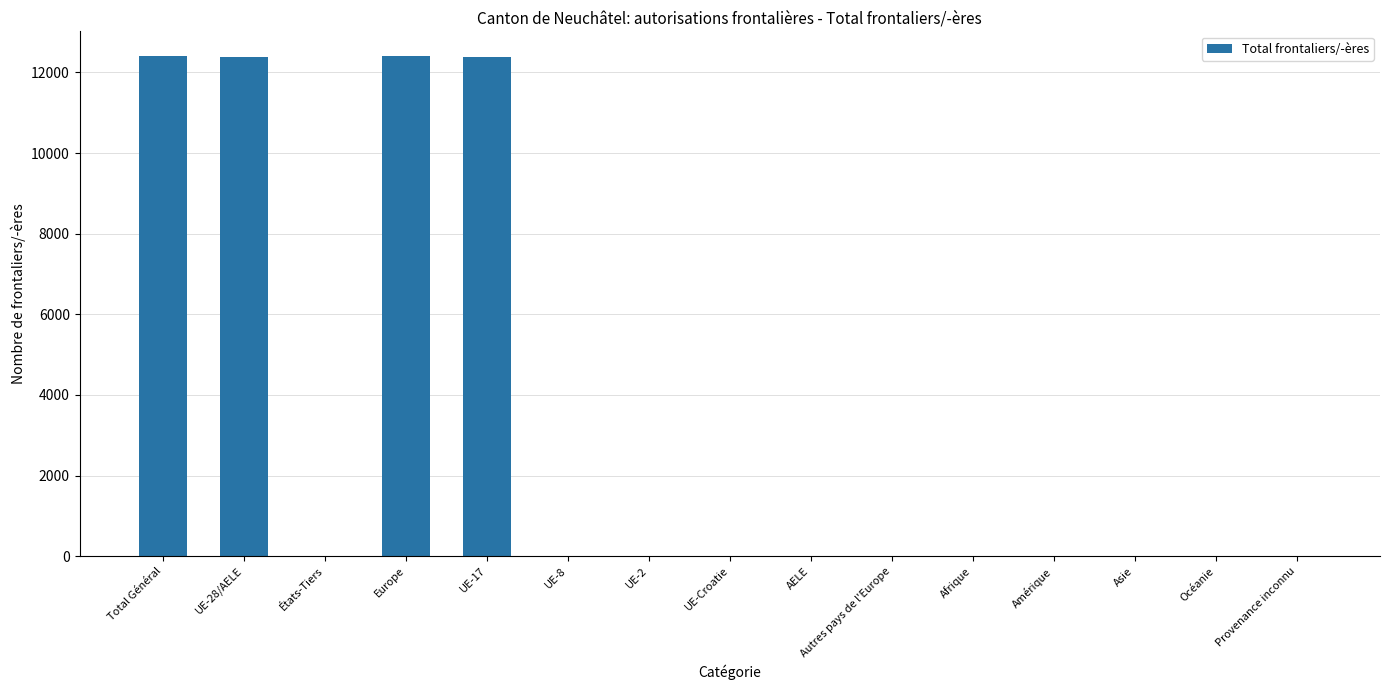

True or false: the data shows 12 at États-Tiers.

True